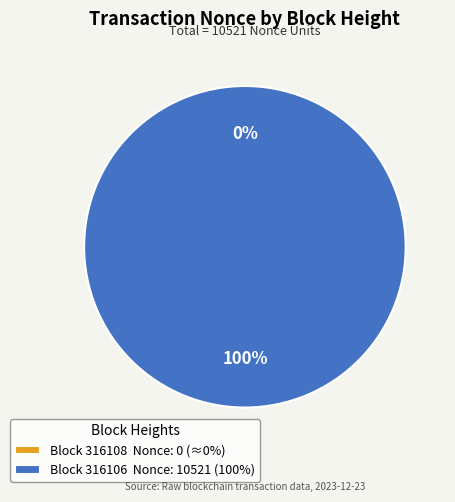

To the nearest percent, what is the average slice percentage?

50%